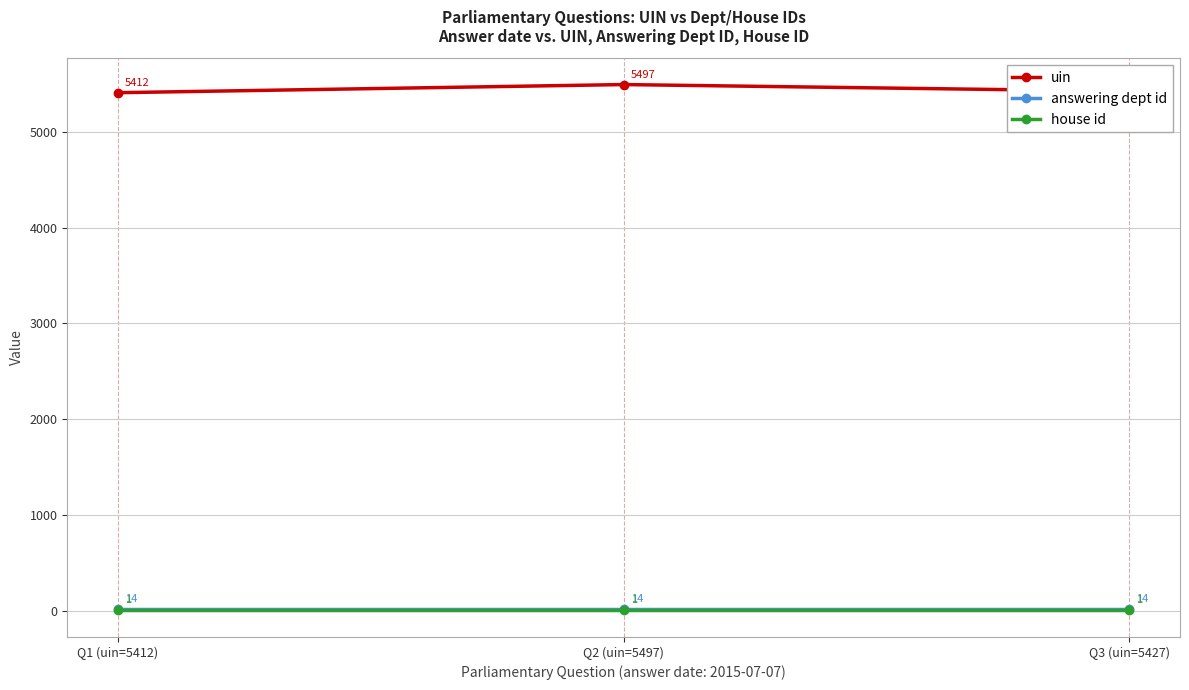

What is the difference between the maximum and second lowest values in the uin series?

70